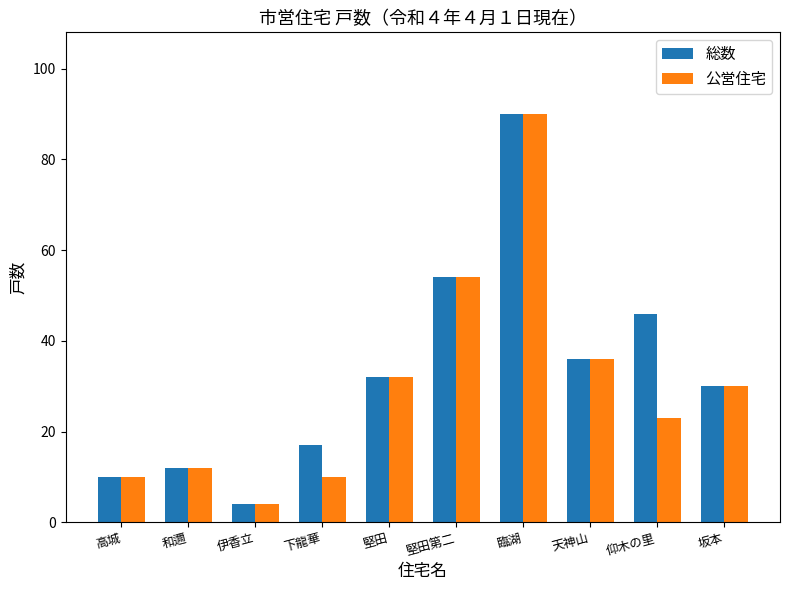

Which category has the lowest value in the 総数 series?

伊香立